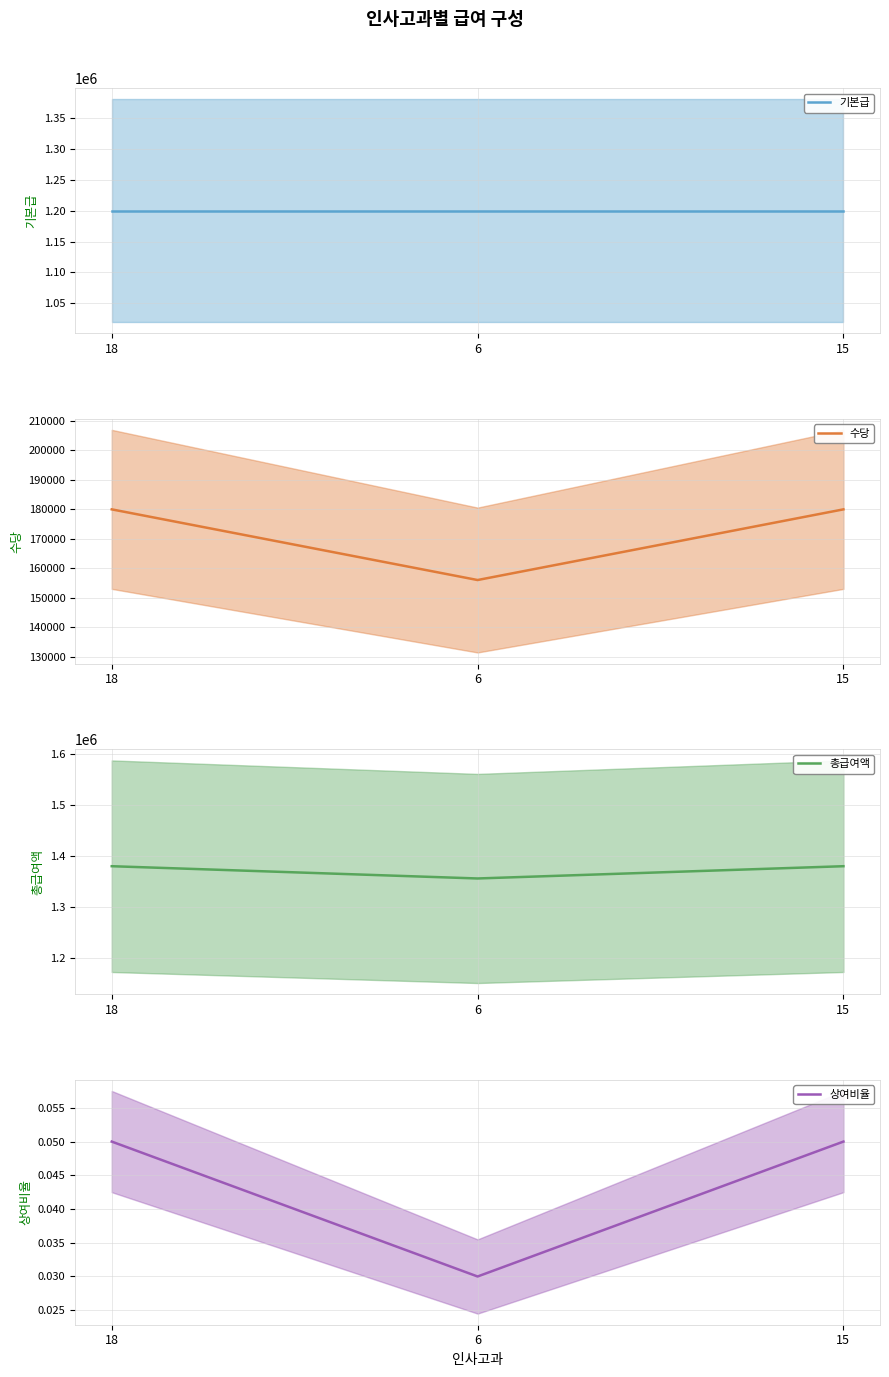

Which series changed the most between 18 and 15?

기본급